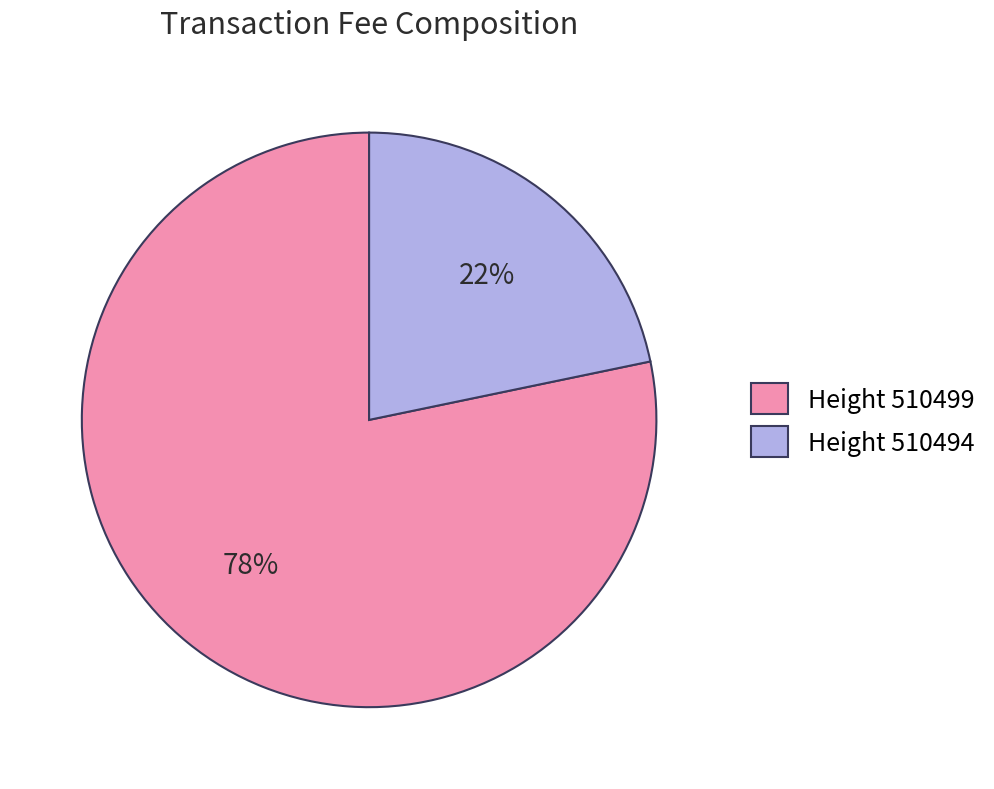

Is it true that Height 510499 is 78% of the pie?

True